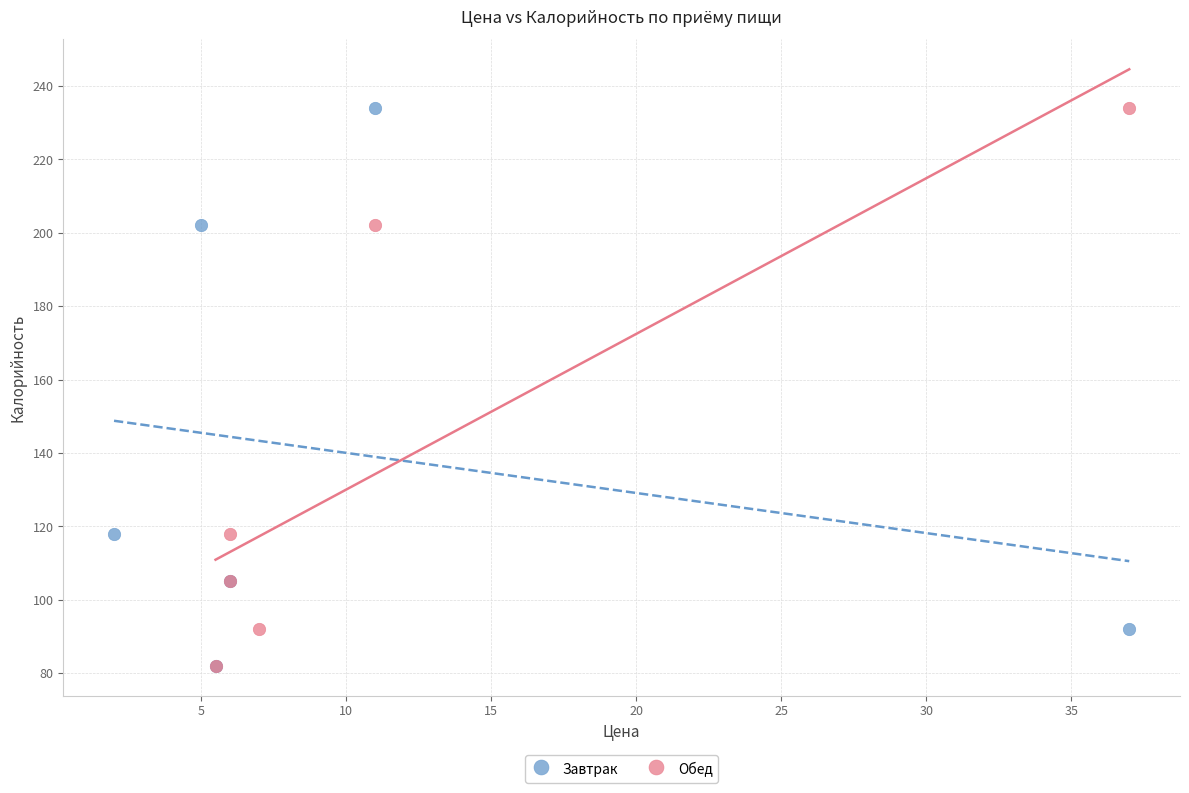

What are all the series names shown in the legend?

Завтрак, Обед